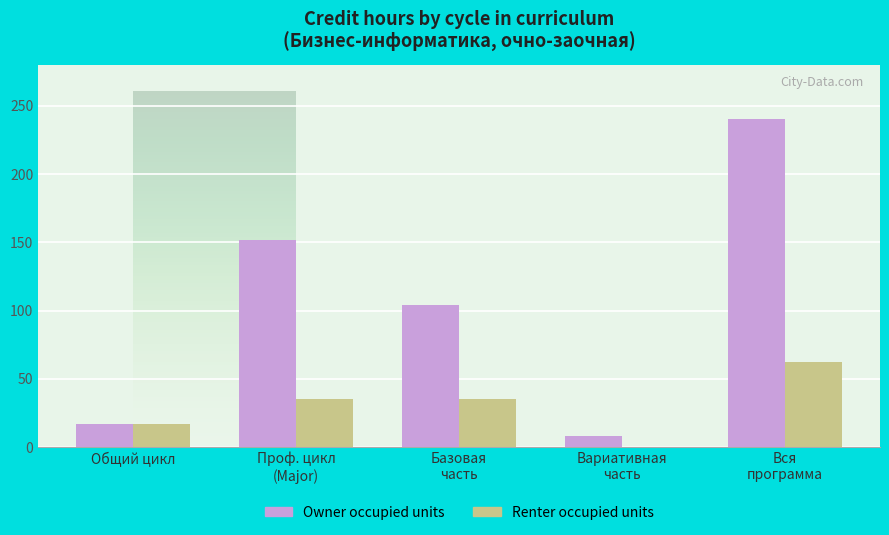

What is the sum of all Owner occupied units values?

521